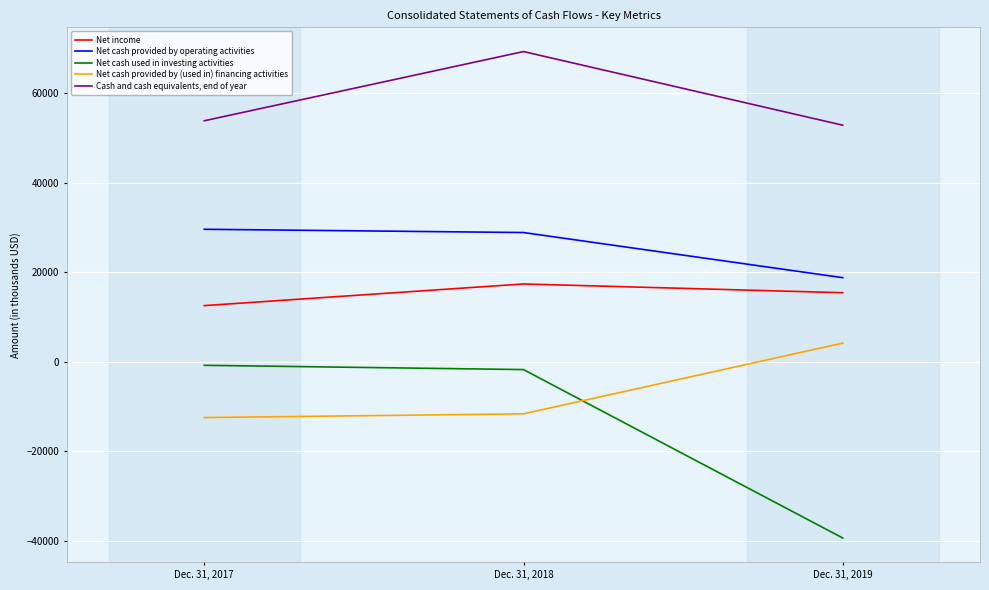

Between Dec. 31, 2018 and Dec. 31, 2019, which series saw the biggest shift?

Net cash used in investing activities